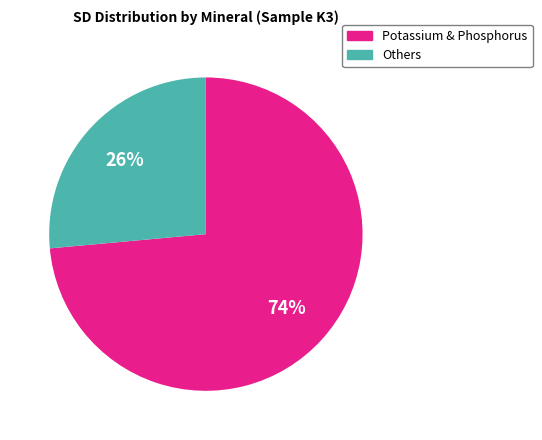

To the nearest percent, what is the average slice percentage?

50%